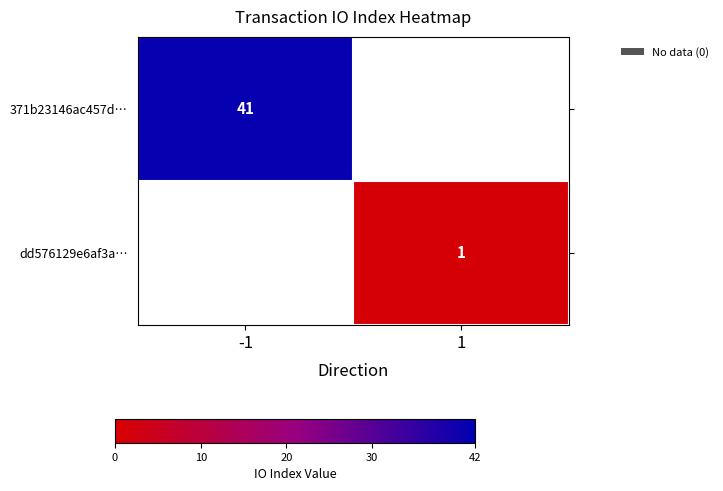

Which has a higher value, 1 or -1?

-1